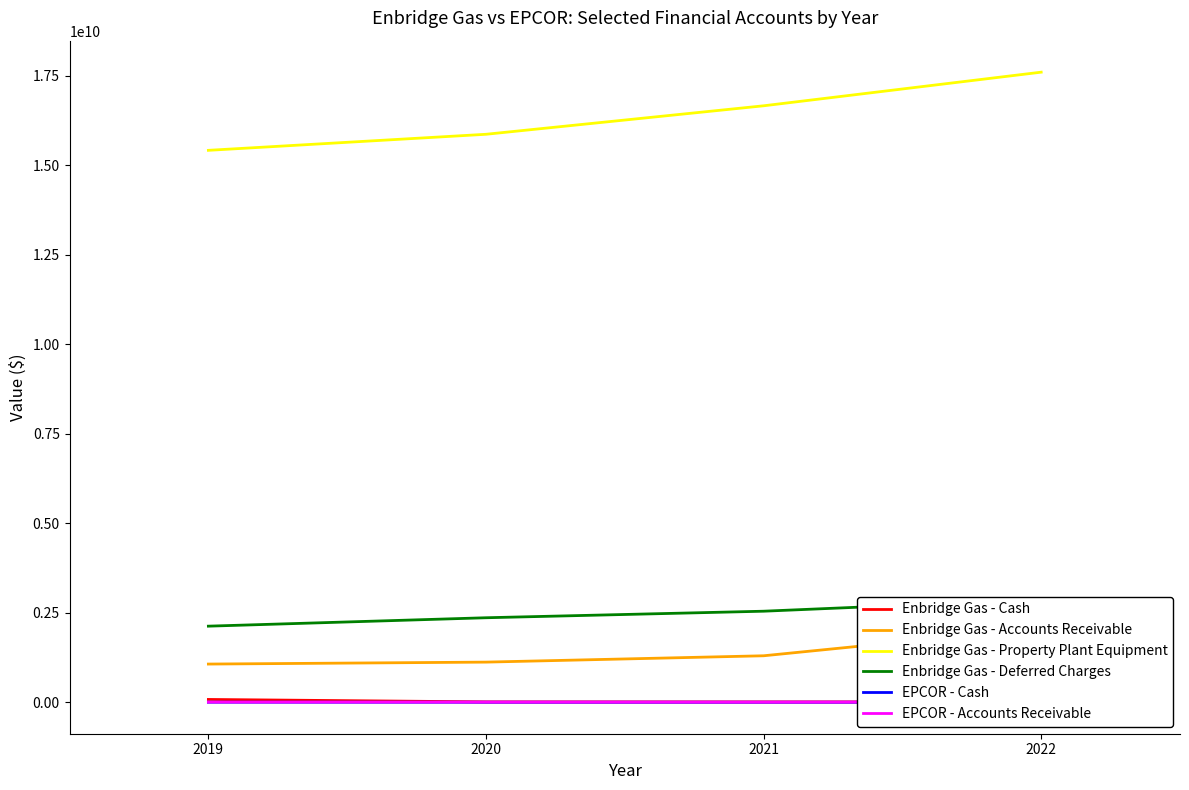

What is the minimum value for Enbridge Gas - Property Plant Equipment?

15417544191.0